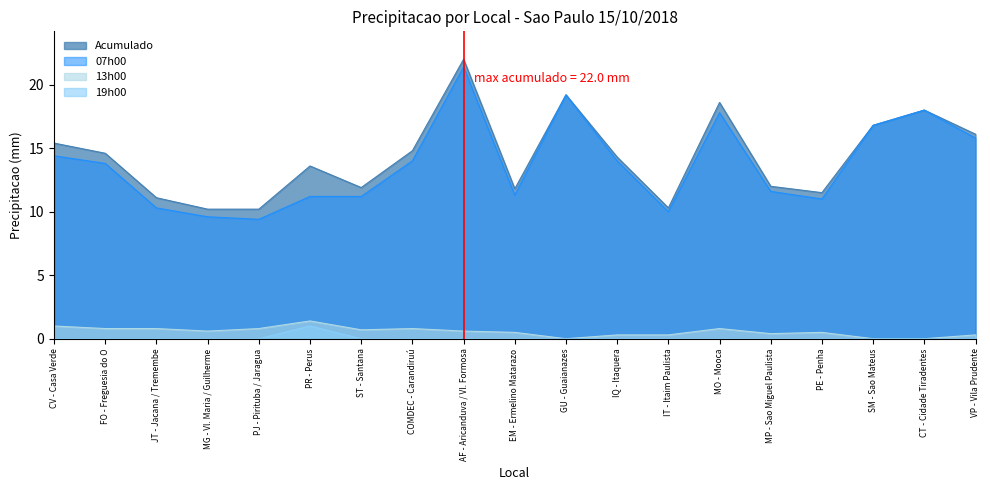

What is the average value of the 13h00 series?

0.6